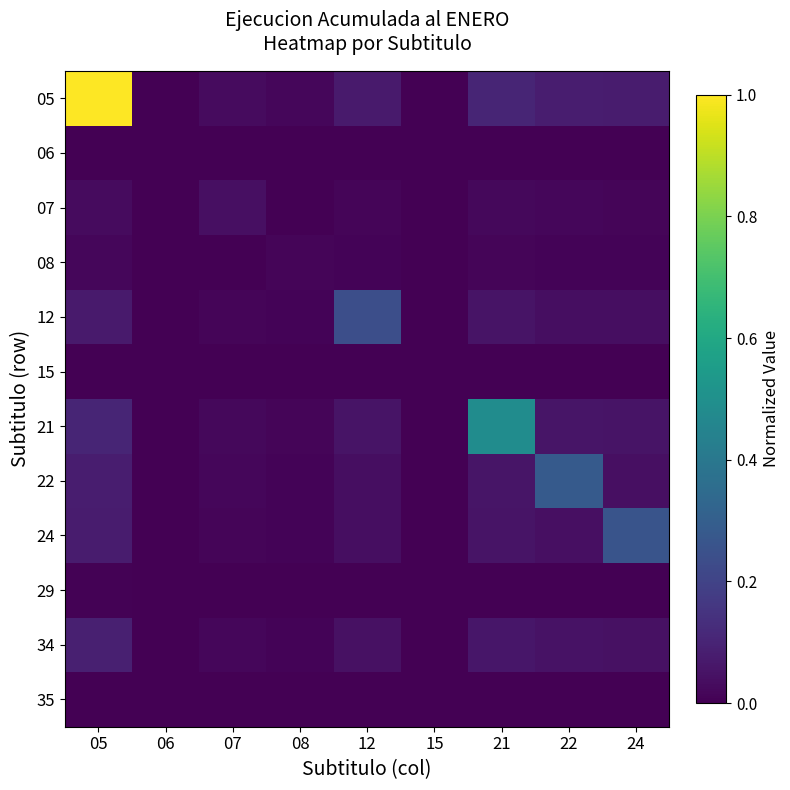

Reading left to right, what are all the values shown in this chart?

05: 05=1.0	06=0.0	07=0.0	08=0.0	12=0.1	15=0.0	21=0.1	22=0.1	24=0.1
06: 05=0.0	06=0.0	07=0.0	08=0.0	12=0.0	15=0.0	21=0.0	22=0.0	24=0.0
07: 05=0.0	06=0.0	07=0.0	08=0.0	12=0.0	15=0.0	21=0.0	22=0.0	24=0.0
08: 05=0.0	06=0.0	07=0.0	08=0.0	12=0.0	15=0.0	21=0.0	22=0.0	24=0.0
12: 05=0.1	06=0.0	07=0.0	08=0.0	12=0.2	15=0.0	21=0.1	22=0.0	24=0.0
15: 05=0.0	06=0.0	07=0.0	08=0.0	12=0.0	15=0.0	21=0.0	22=0.0	24=0.0
21: 05=0.1	06=0.0	07=0.0	08=0.0	12=0.1	15=0.0	21=0.5	22=0.1	24=0.1
22: 05=0.1	06=0.0	07=0.0	08=0.0	12=0.0	15=0.0	21=0.1	22=0.3	24=0.0
24: 05=0.1	06=0.0	07=0.0	08=0.0	12=0.0	15=0.0	21=0.1	22=0.0	24=0.3
29: 05=0.0	06=0.0	07=0.0	08=0.0	12=0.0	15=0.0	21=0.0	22=0.0	24=0.0
34: 05=0.1	06=0.0	07=0.0	08=0.0	12=0.0	15=0.0	21=0.1	22=0.0	24=0.0
35: 05=0.0	06=0.0	07=0.0	08=0.0	12=0.0	15=0.0	21=0.0	22=0.0	24=0.0